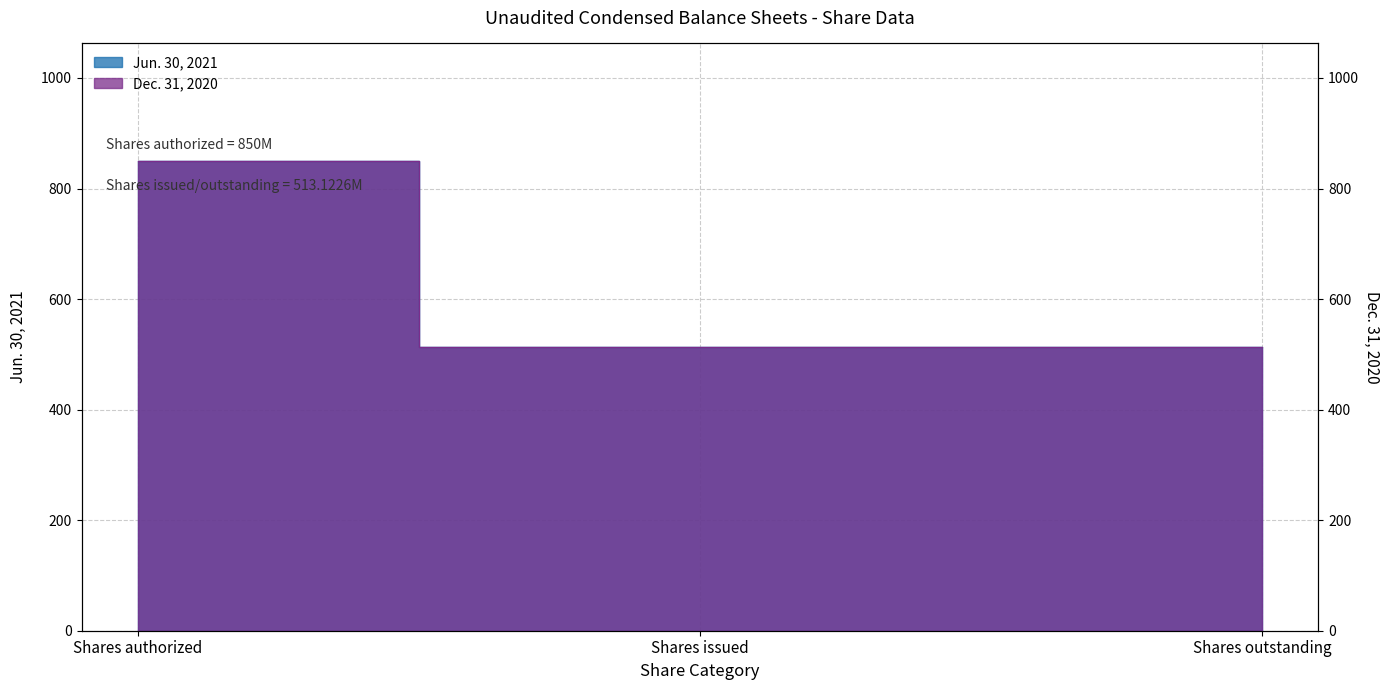

What is the value of the Jun. 30, 2021 point at the 2nd from the left?

513.1